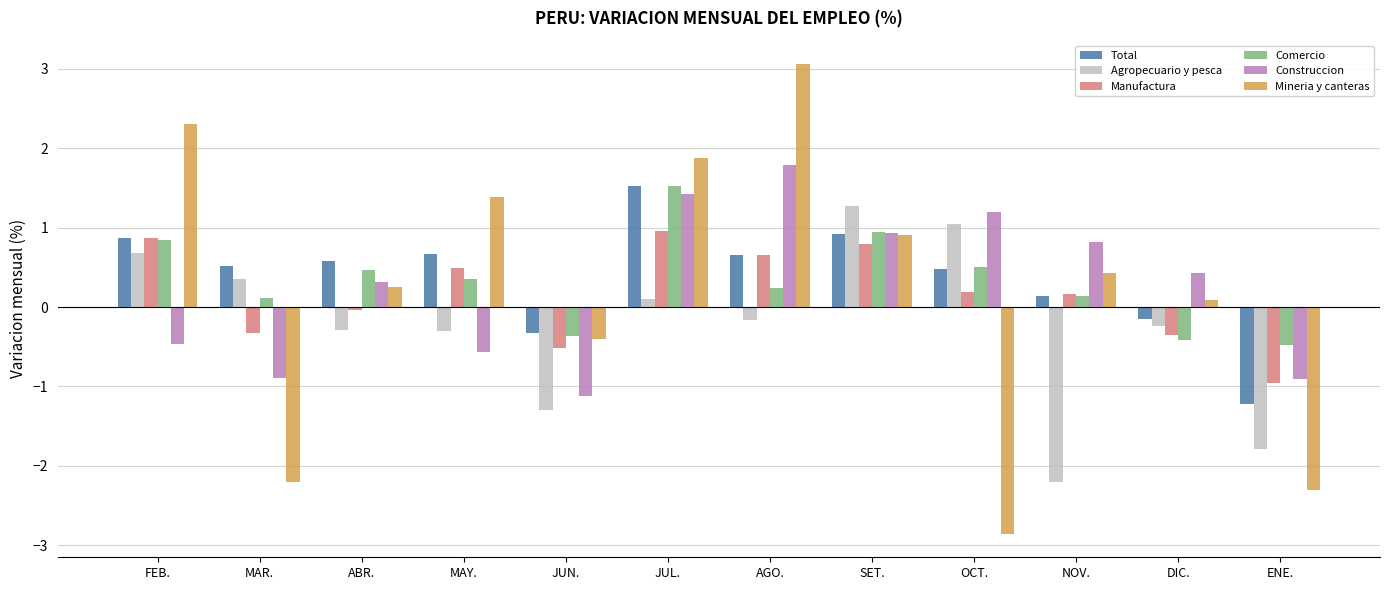

At which label does Manufactura reach its peak?

JUL.